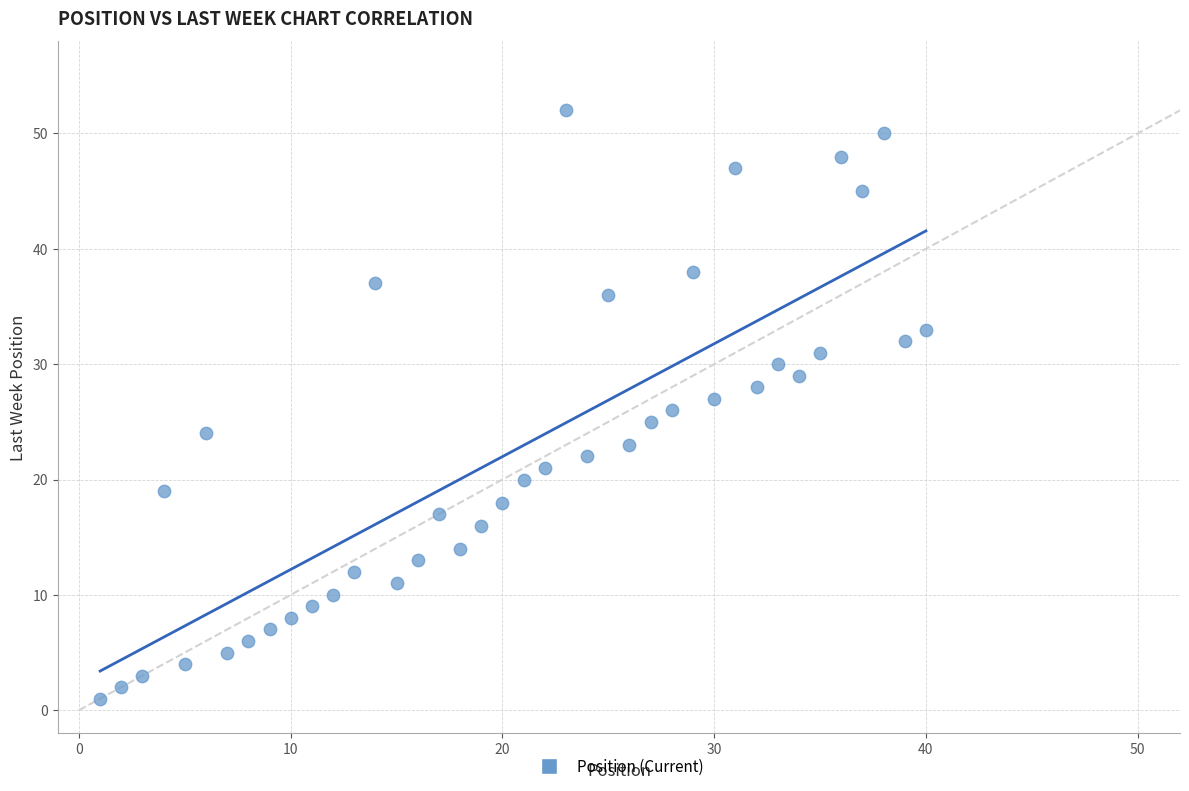

What is the range of Y values (max minus min)?

51